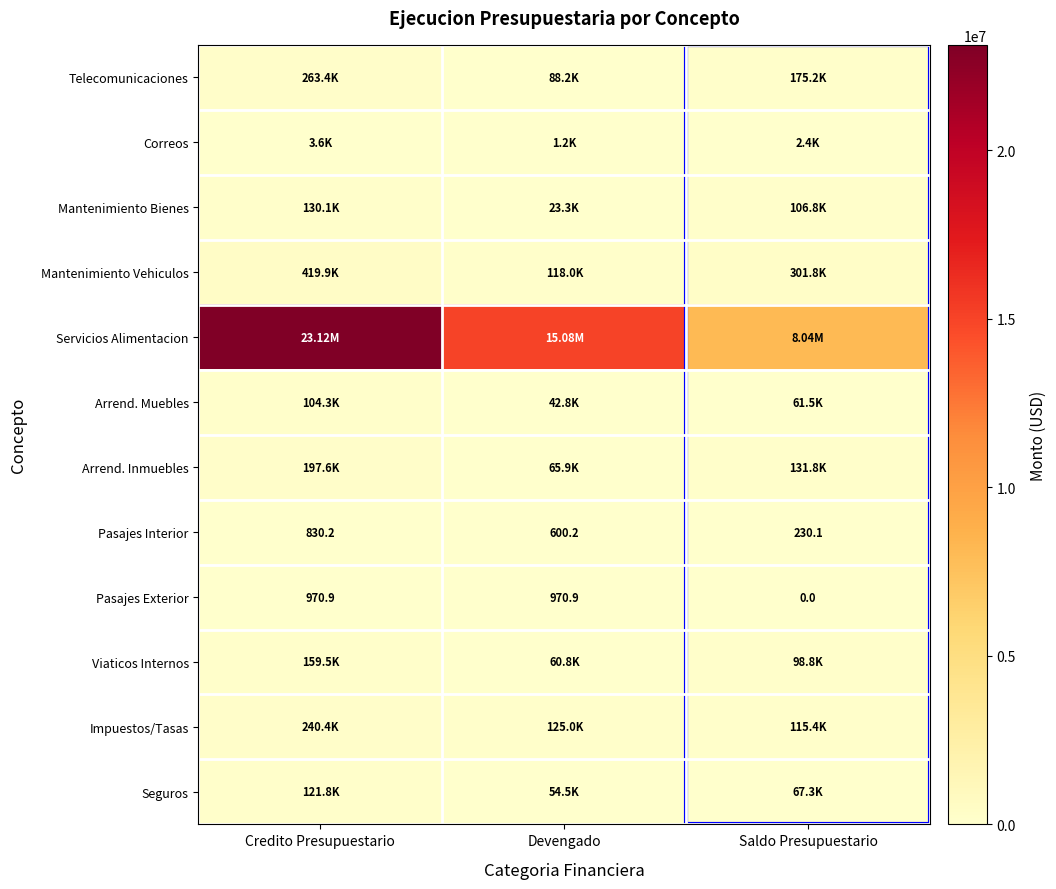

Where is Arrend. Muebles nearest to the value 73573?

Saldo Presupuestario